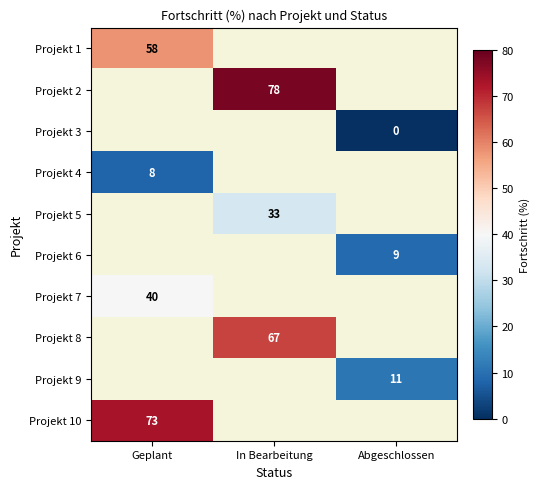

The value of Projekt 6 at Abgeschlossen is 12. True or false?

False